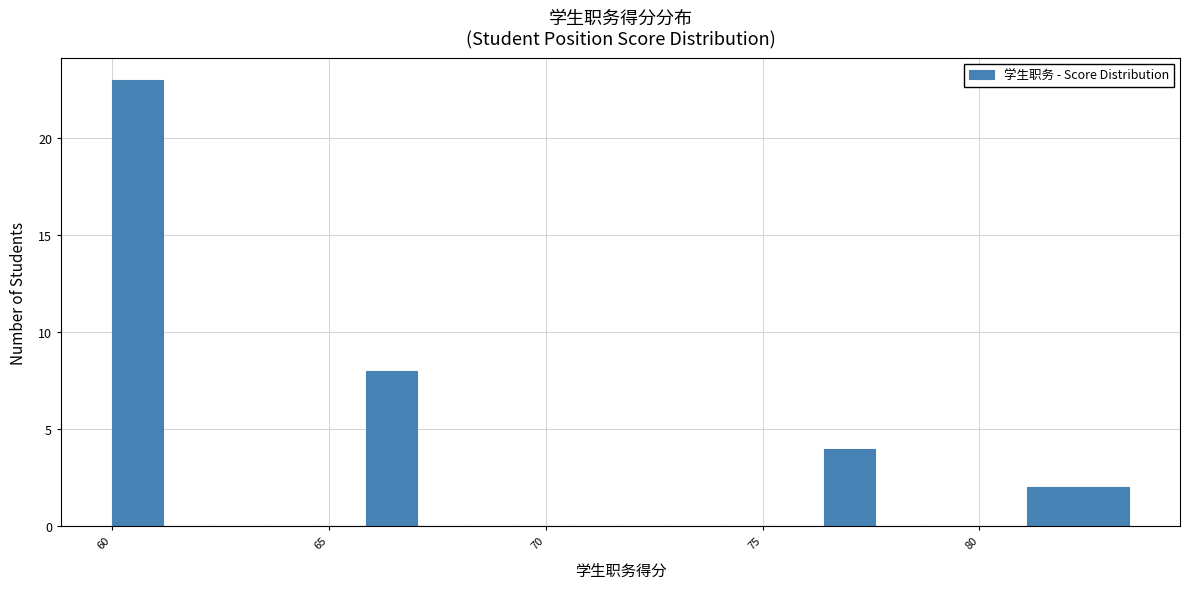

Around what value on the x-axis is the tallest bar? Give the approximate position of its centre, as read against the axis.

60.5